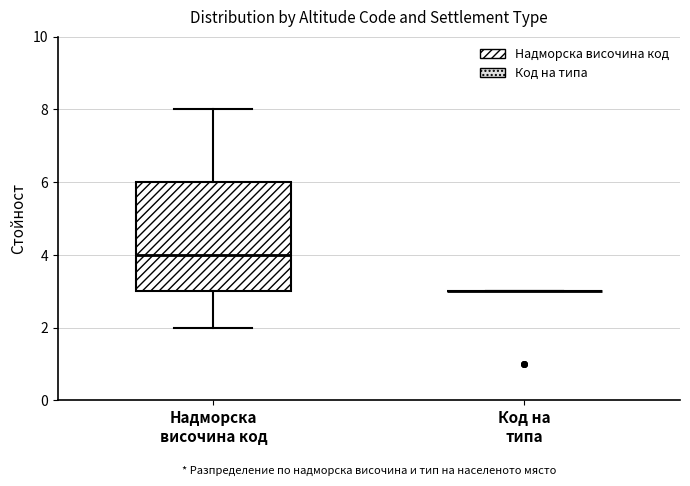

Reading left to right, read every box against the y-axis: the position of its median line, the range the box covers, and the ends of its whiskers. The values are not printed on the chart, so give them approximately, as read against the axis.

Надморска височина код: median 4, box 3 to 6, whiskers 2 to 8
Код на типа: box collapsed to a line at 3, whiskers 3 to 3